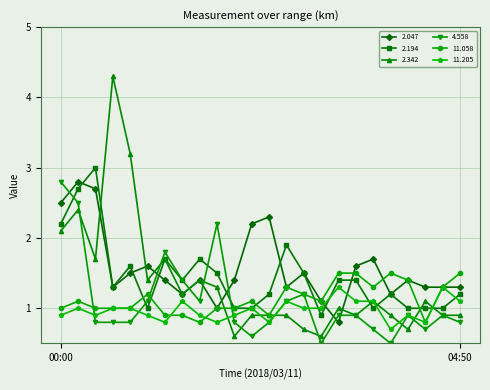

What is the value of the 2.194 point at the 2nd from the left?

2.7